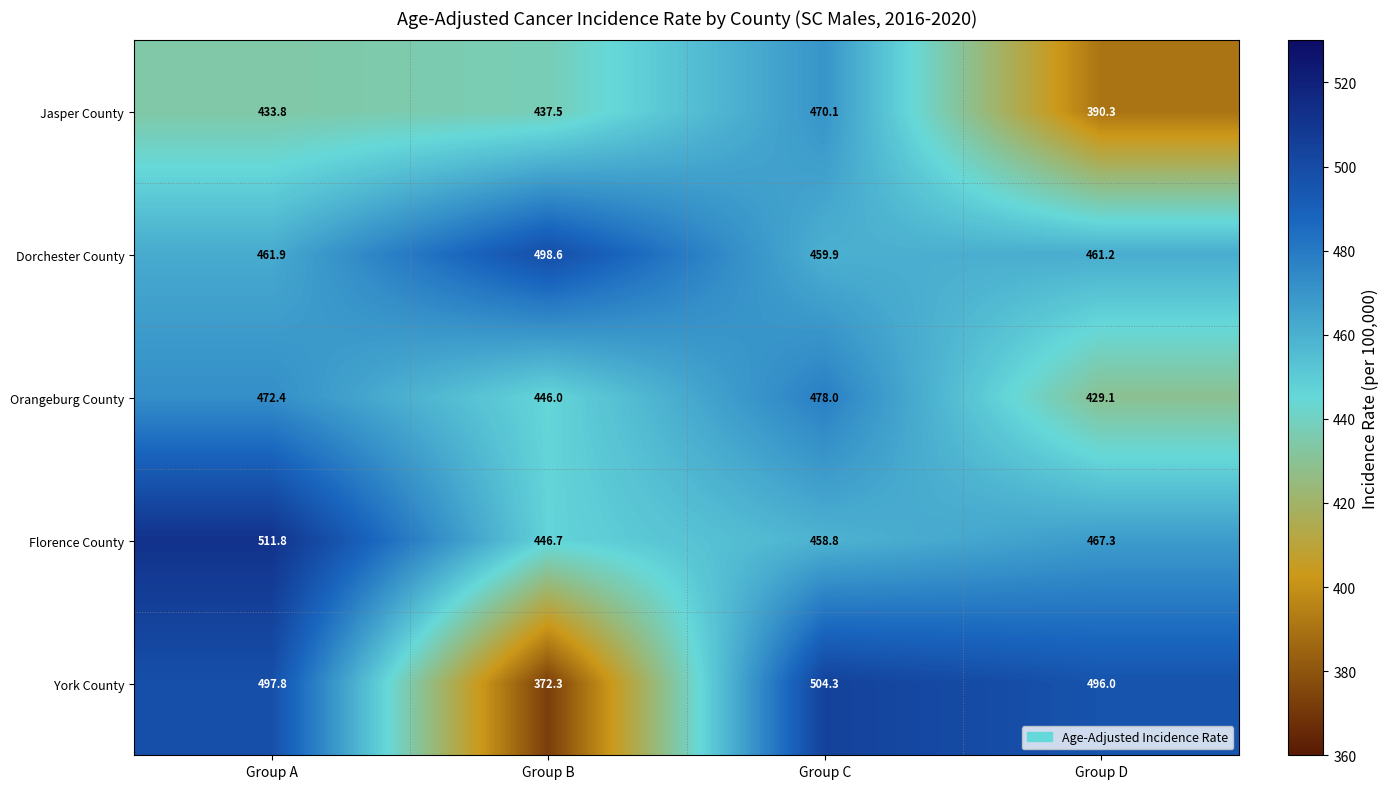

What is the approximate value of Florence County at Group B?

446.7